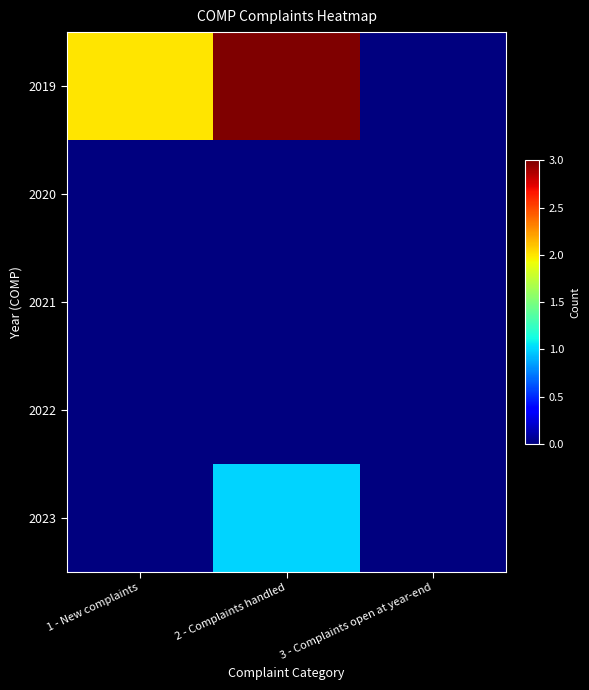

Which label corresponds to the smallest value in the chart?

3 - Complaints open at year-end